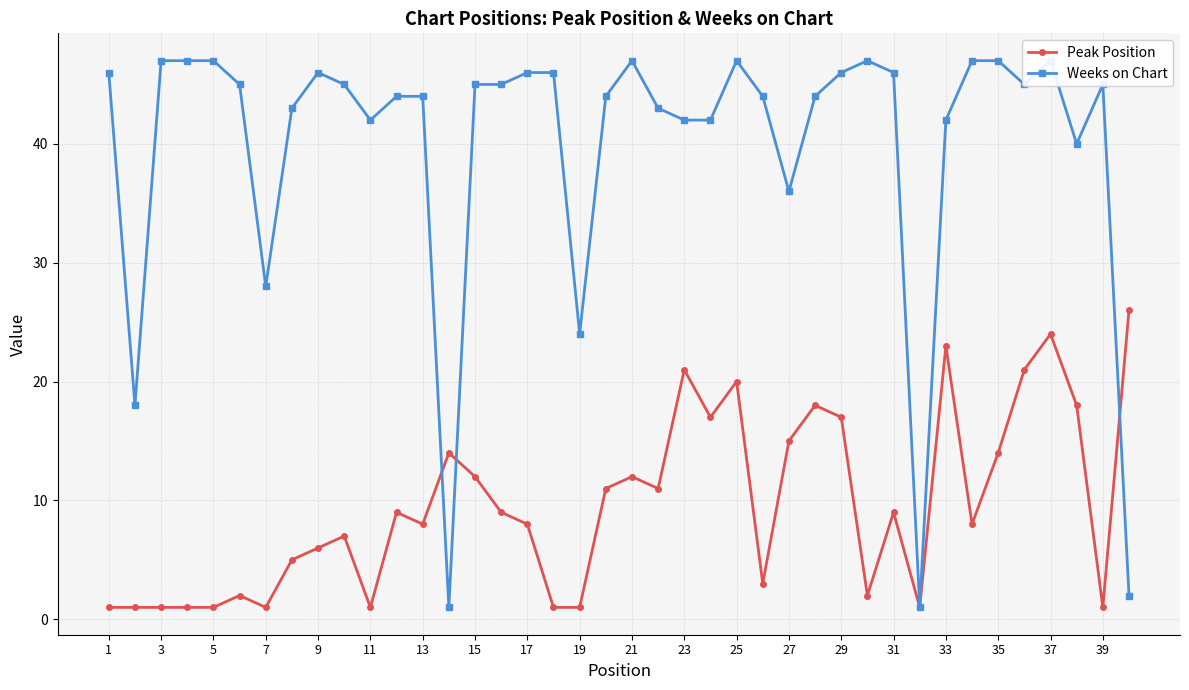

True or false: Peak Position has more than 2 interior local peaks.

True